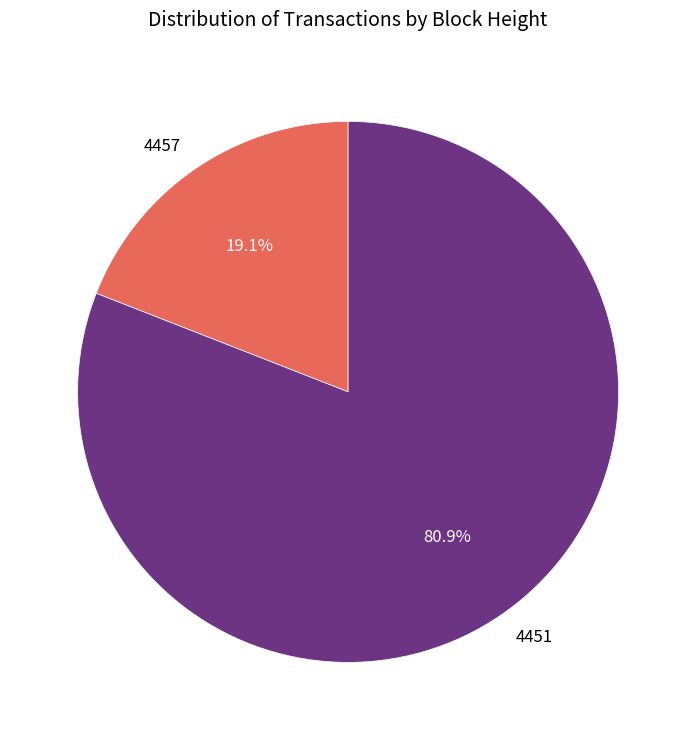

To the nearest percent, what is the difference between the largest and smallest slice percentages?

62%